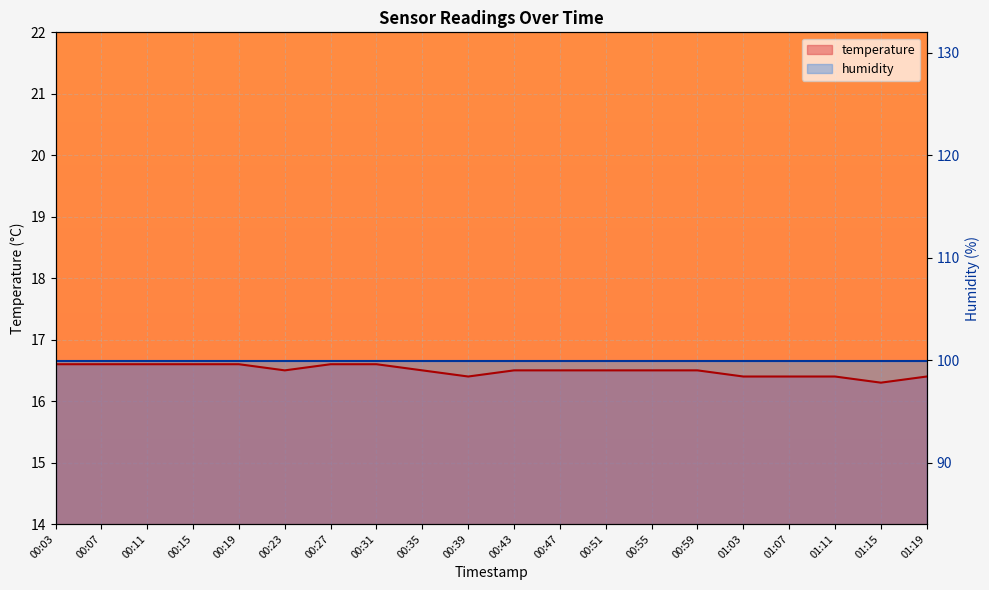

What is the sum of all values?

330.0